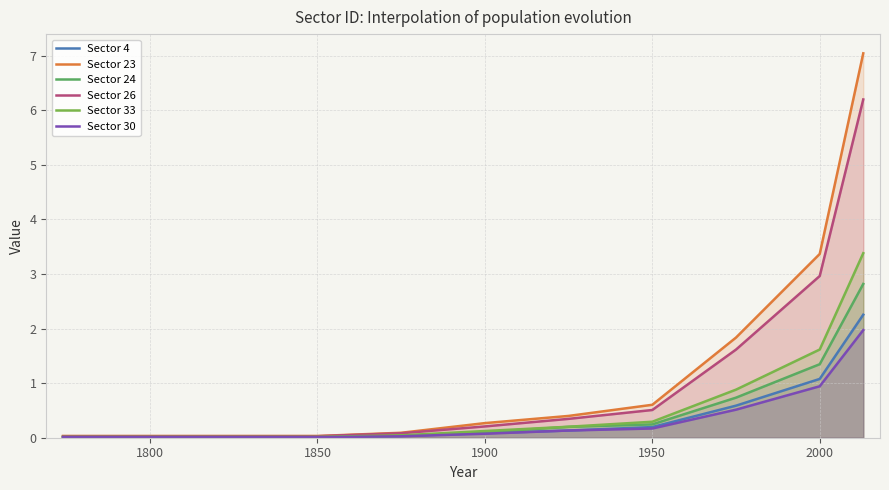

True or false: Sector 26 and Sector 23 intersect in this chart.

False